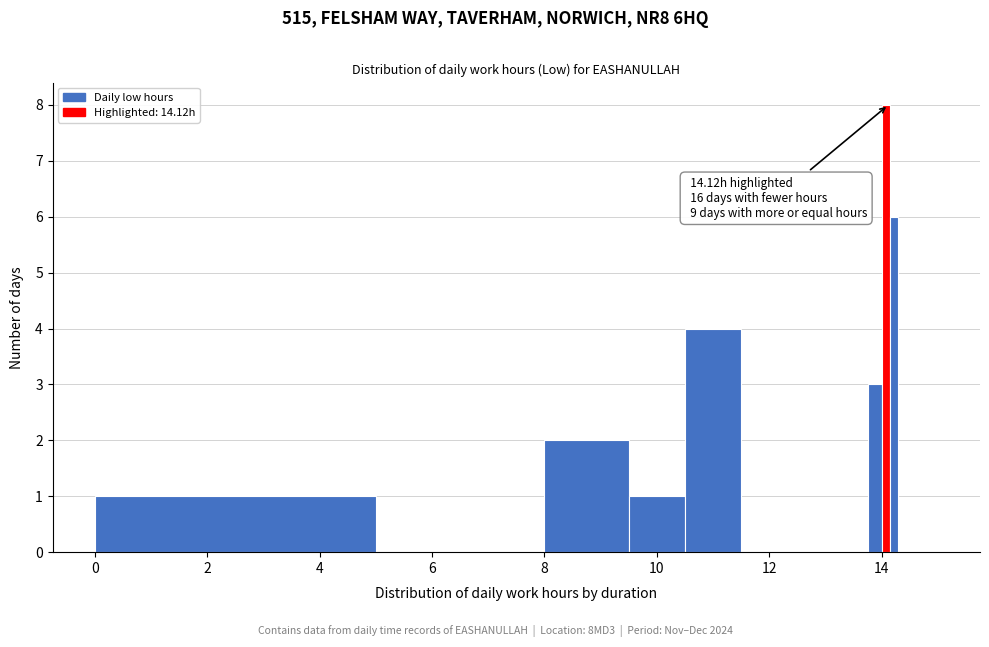

Around what value on the x-axis is the tallest bar? Give the approximate position of its centre, as read against the axis.

14.0